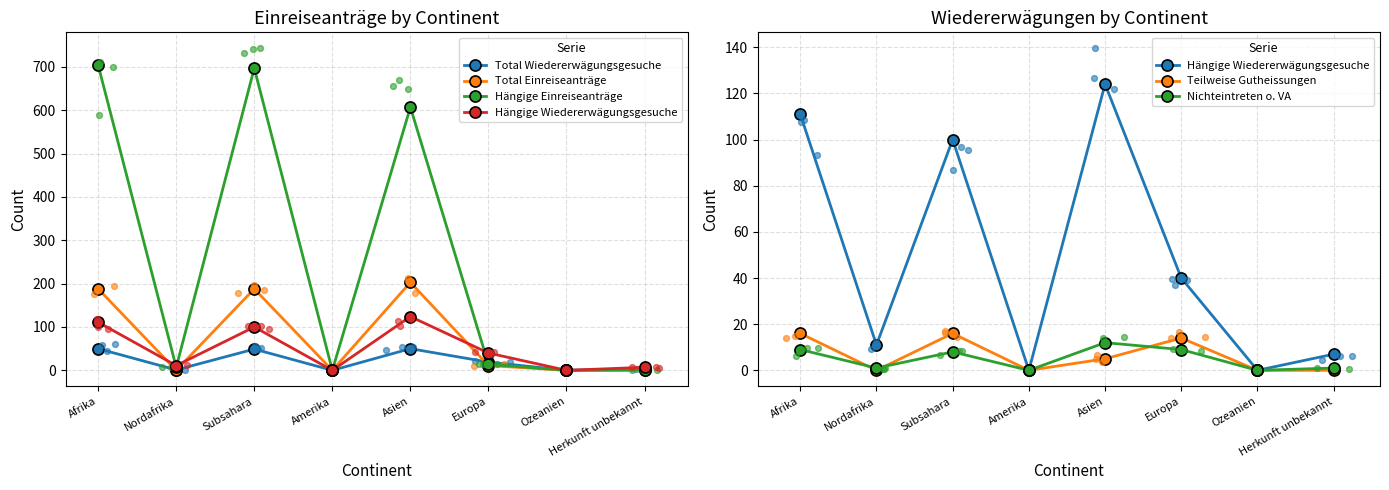

At how many categories does at least one series exceed 647?

2